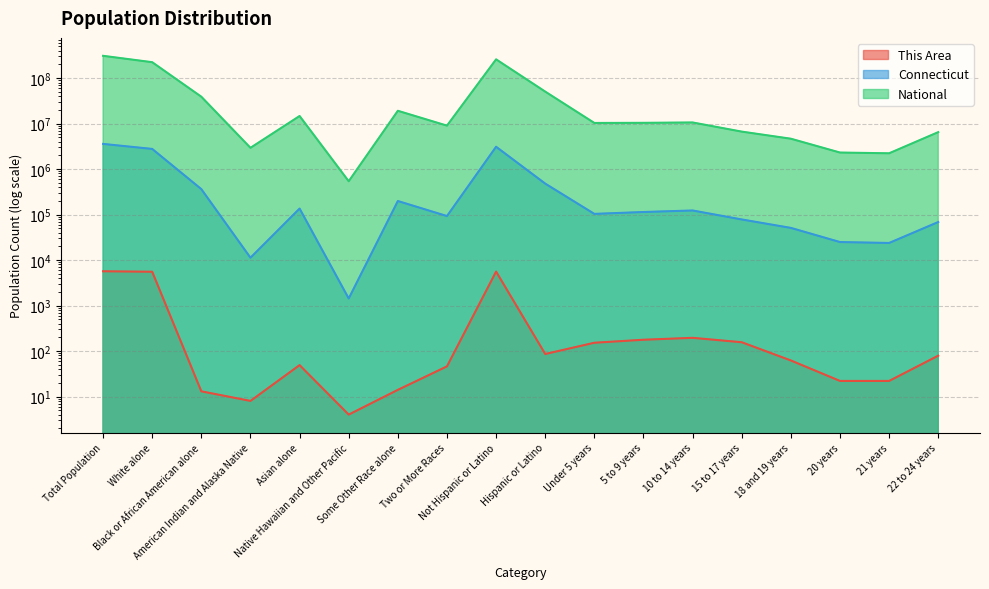

At which category is the sum across all series the highest?

Total Population